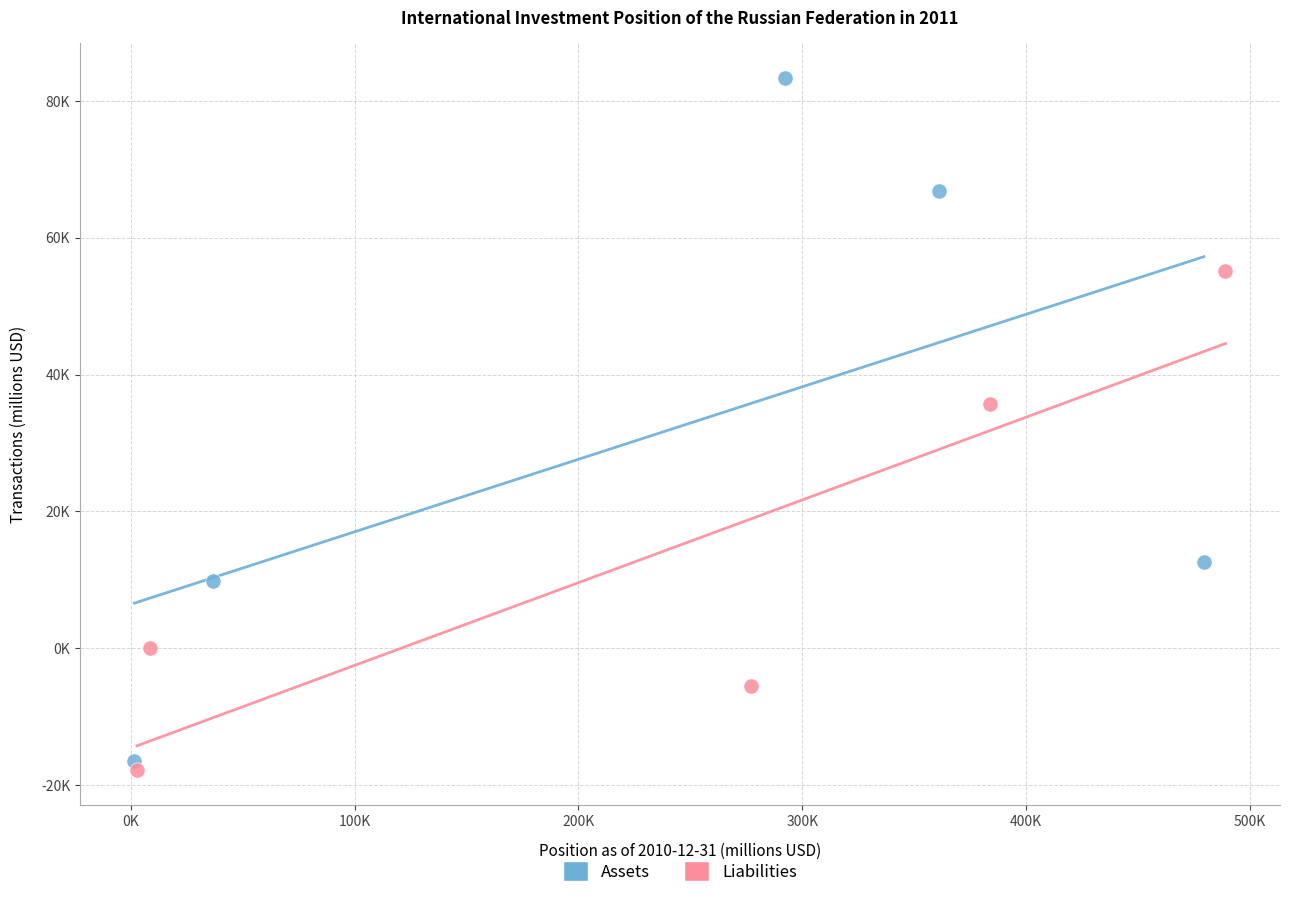

Which series contains the highest Y value?

Assets